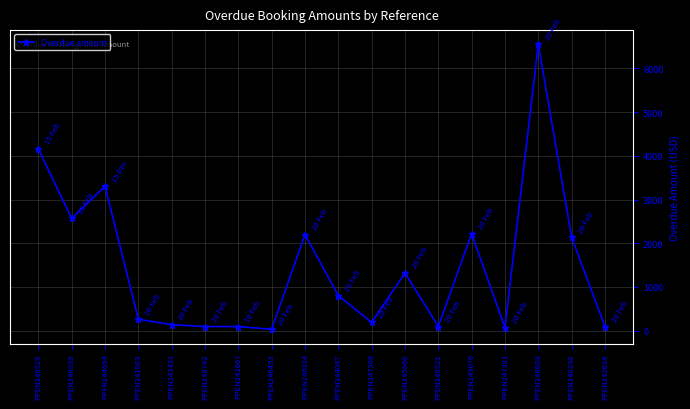

The value at PPEN248684 is 4116. True or false?

False